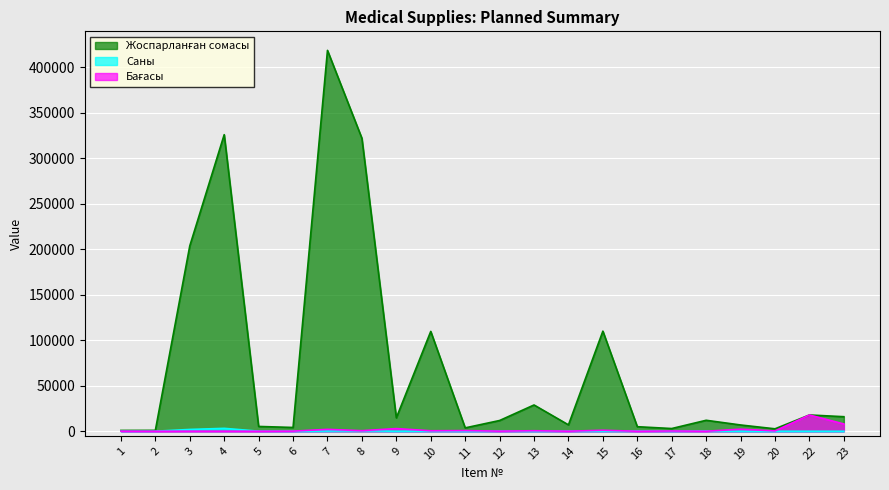

What is the value of the Саны point at the 16th from the left?

200.0